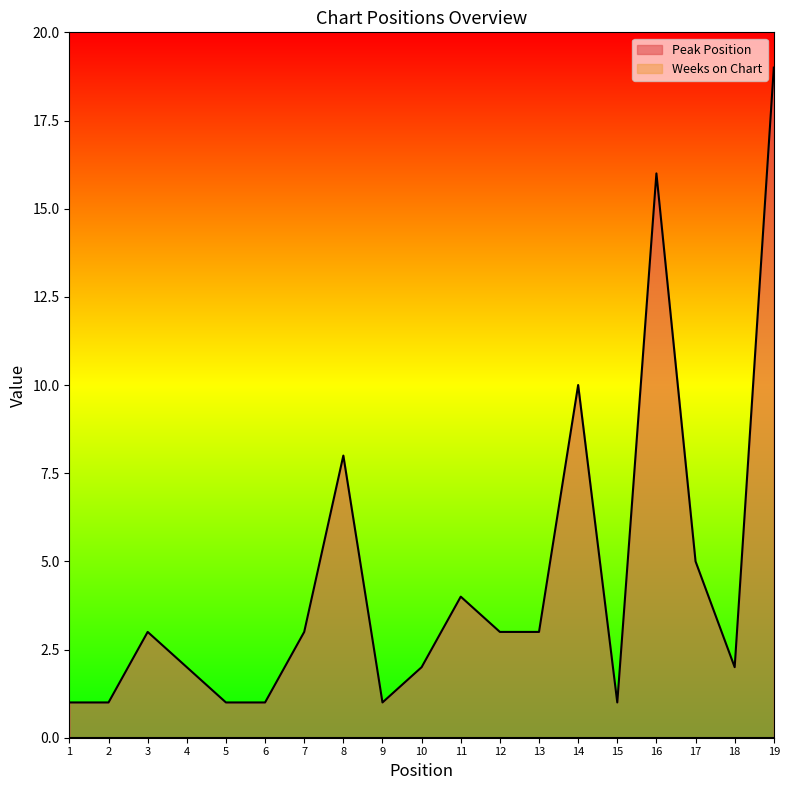

How many series are shown in this chart?

2